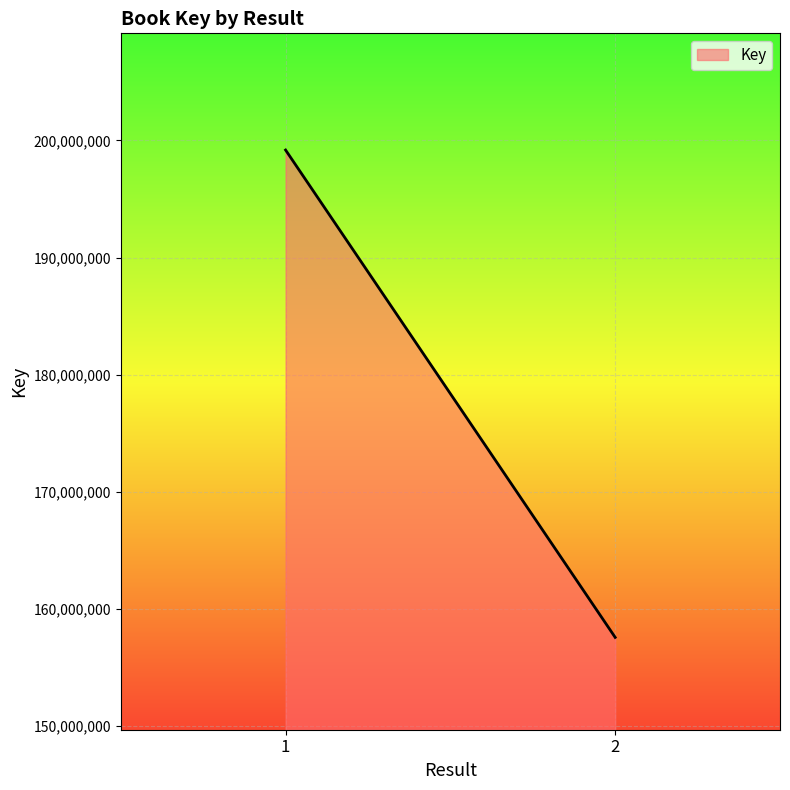

Reading left to right, what are all the values shown in this chart?

199174978	157583843